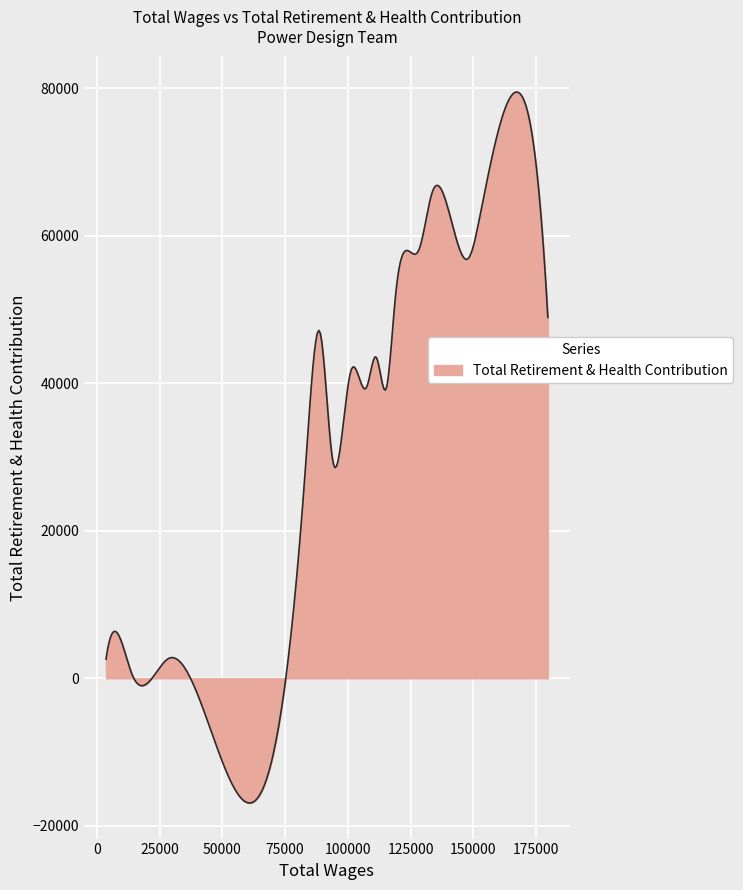

What is the smallest value displayed?

-16911.9